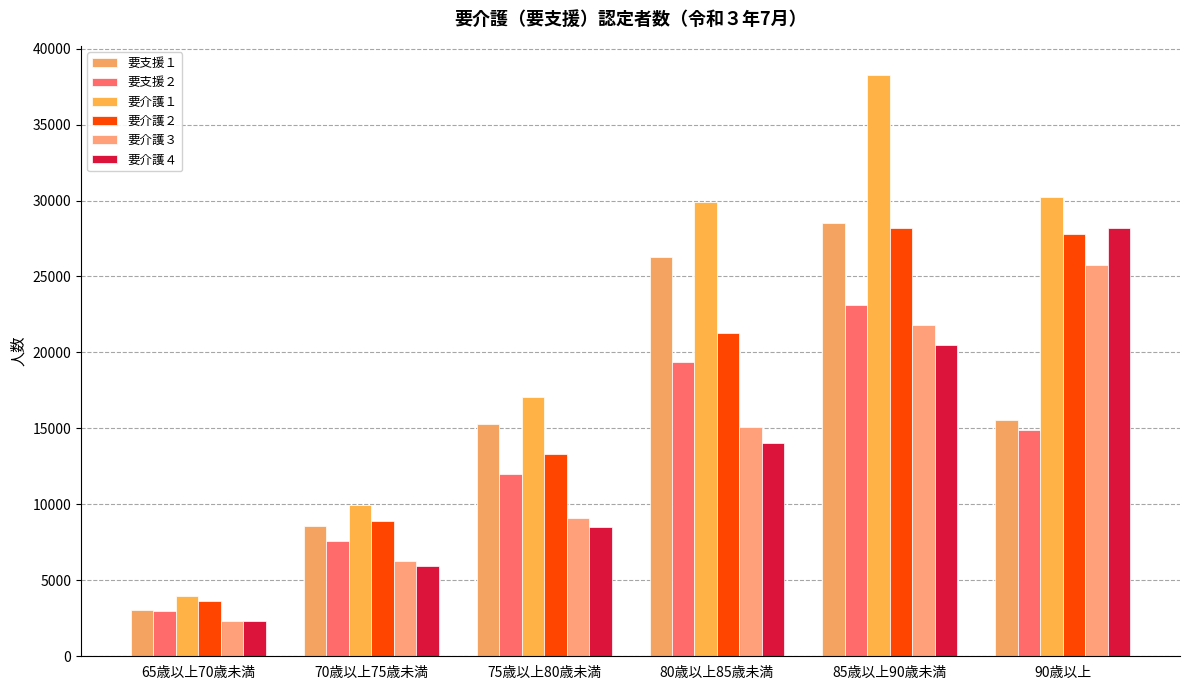

How many data points does each series have?

6